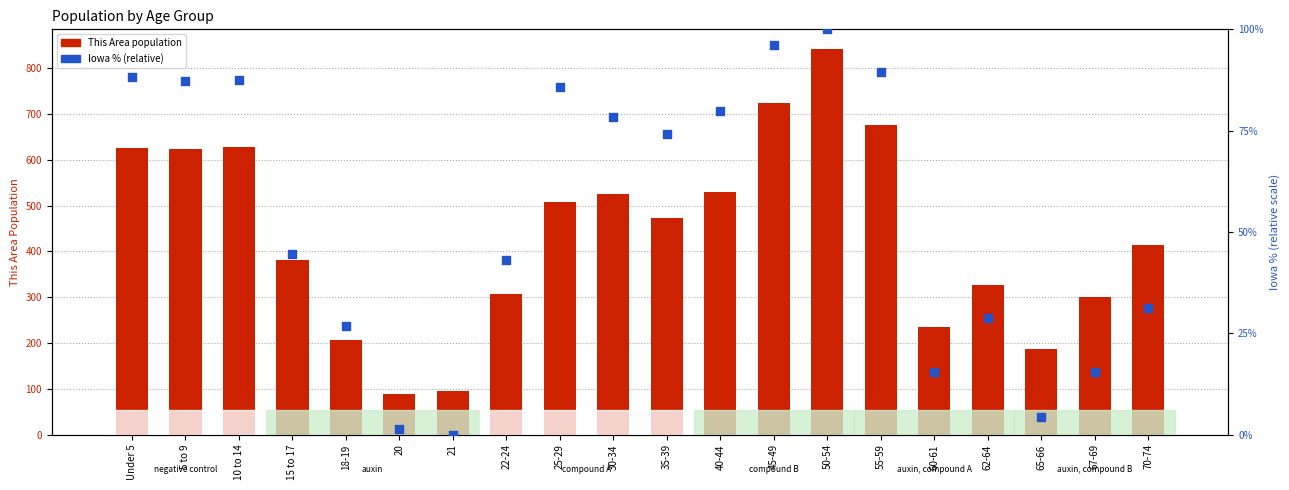

At which category is the sum across all series the highest?

50-54